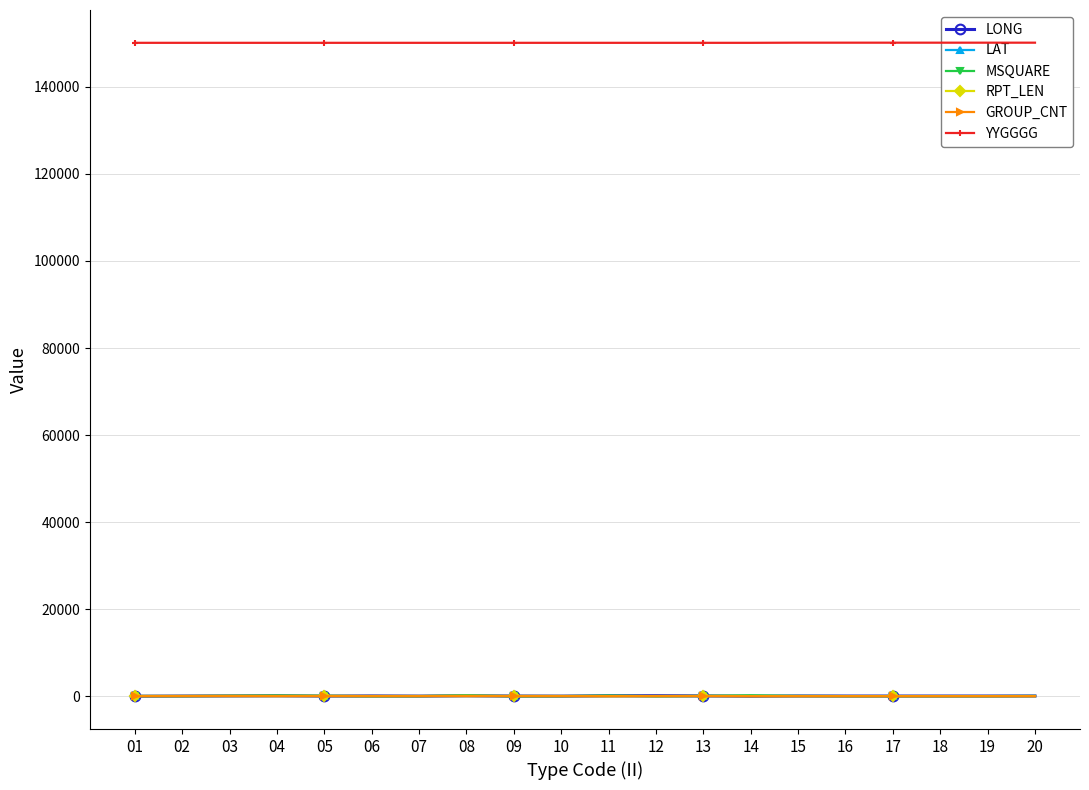

What is the value of the GROUP_CNT point at the 7th from the left?

14.0